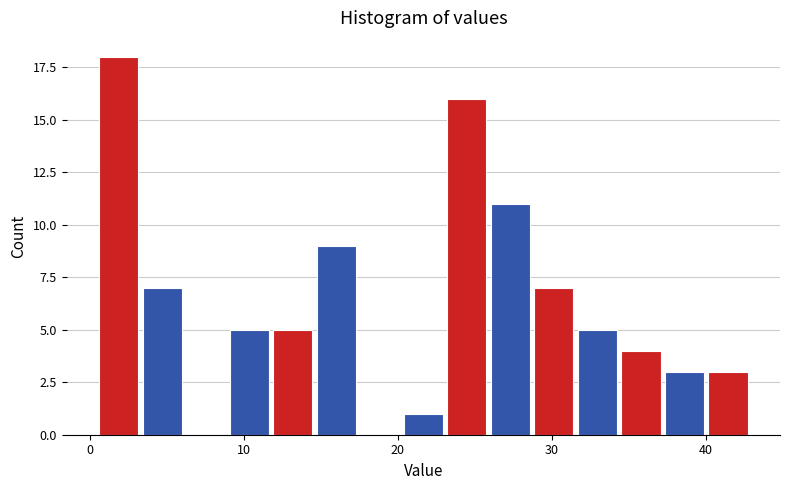

Read against the x-axis, roughly where is the centre of the tallest bar?

2